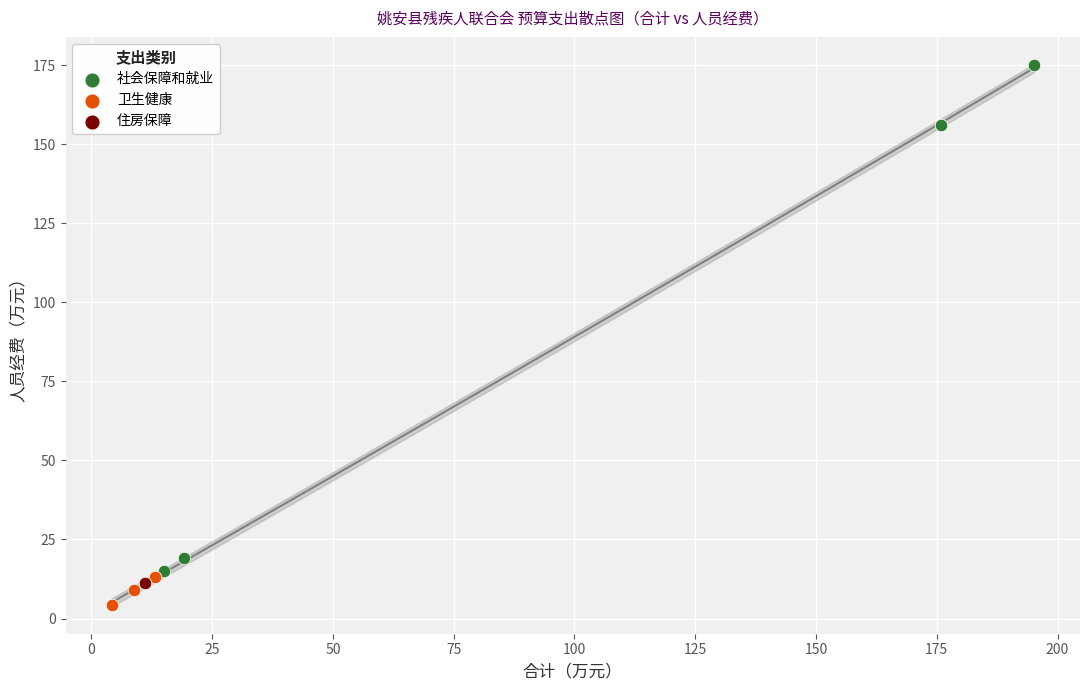

What are all the series names shown in the legend?

社会保障和就业, 卫生健康, 住房保障